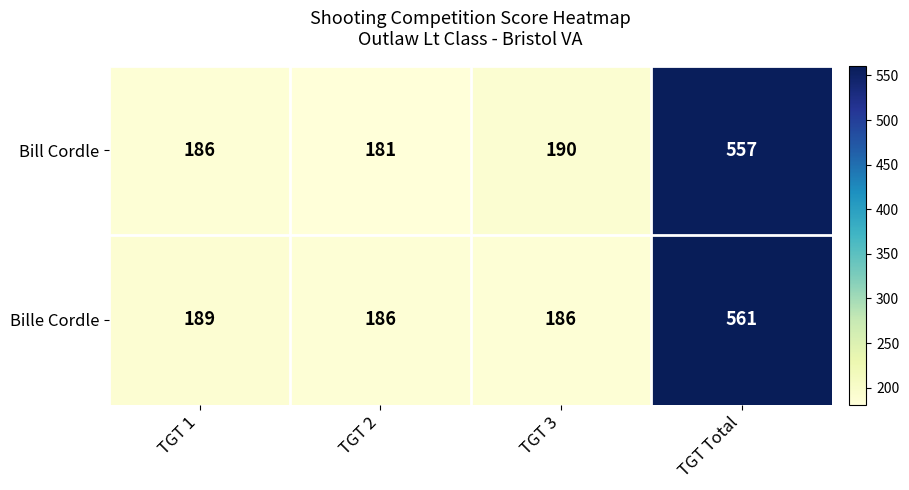

What is the maximum value shown in the chart?

561